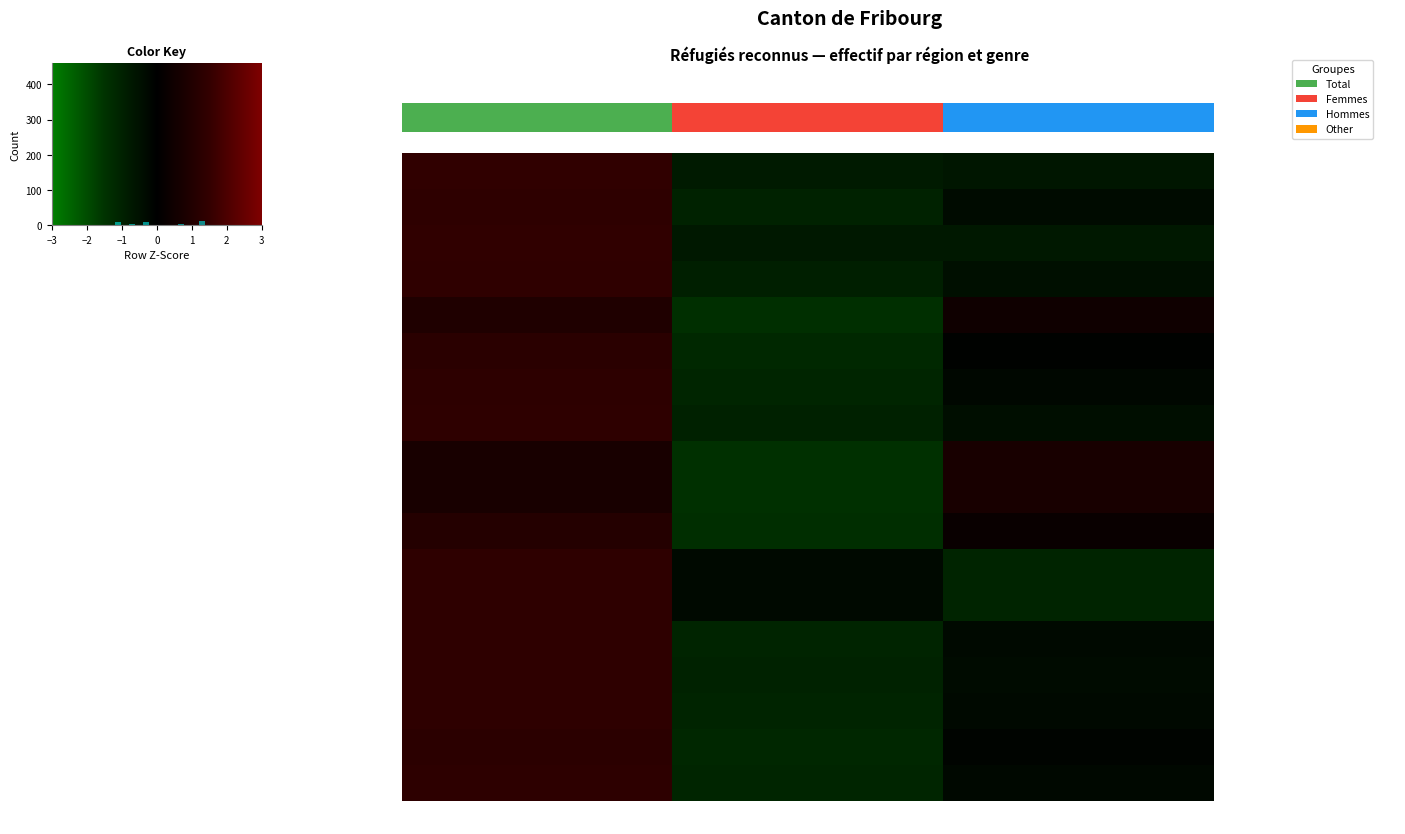

How many positive values does the Kosovo series have?

1